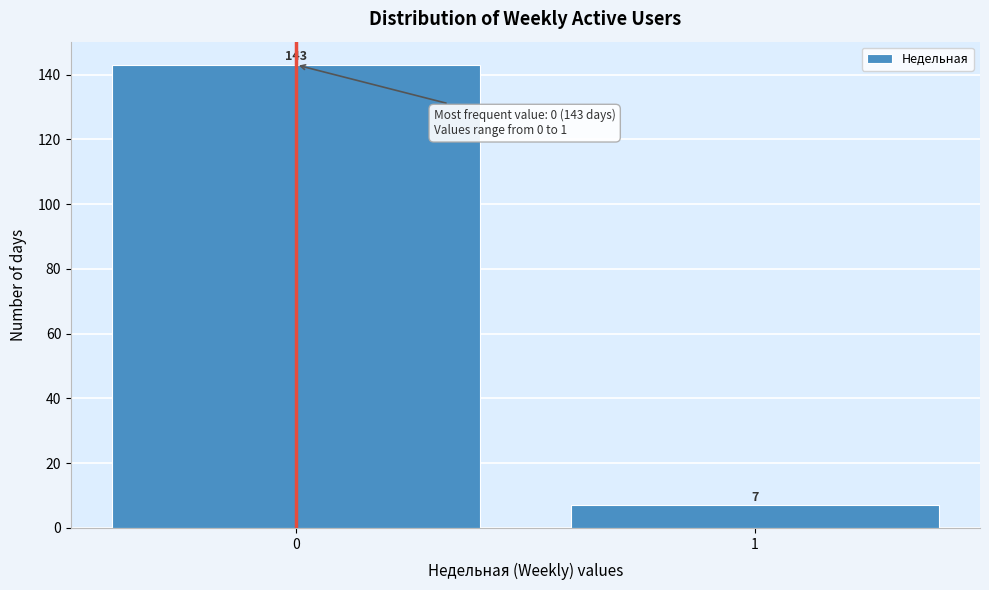

Reading left to right, what are all the values shown in this chart?

0=143	1=7